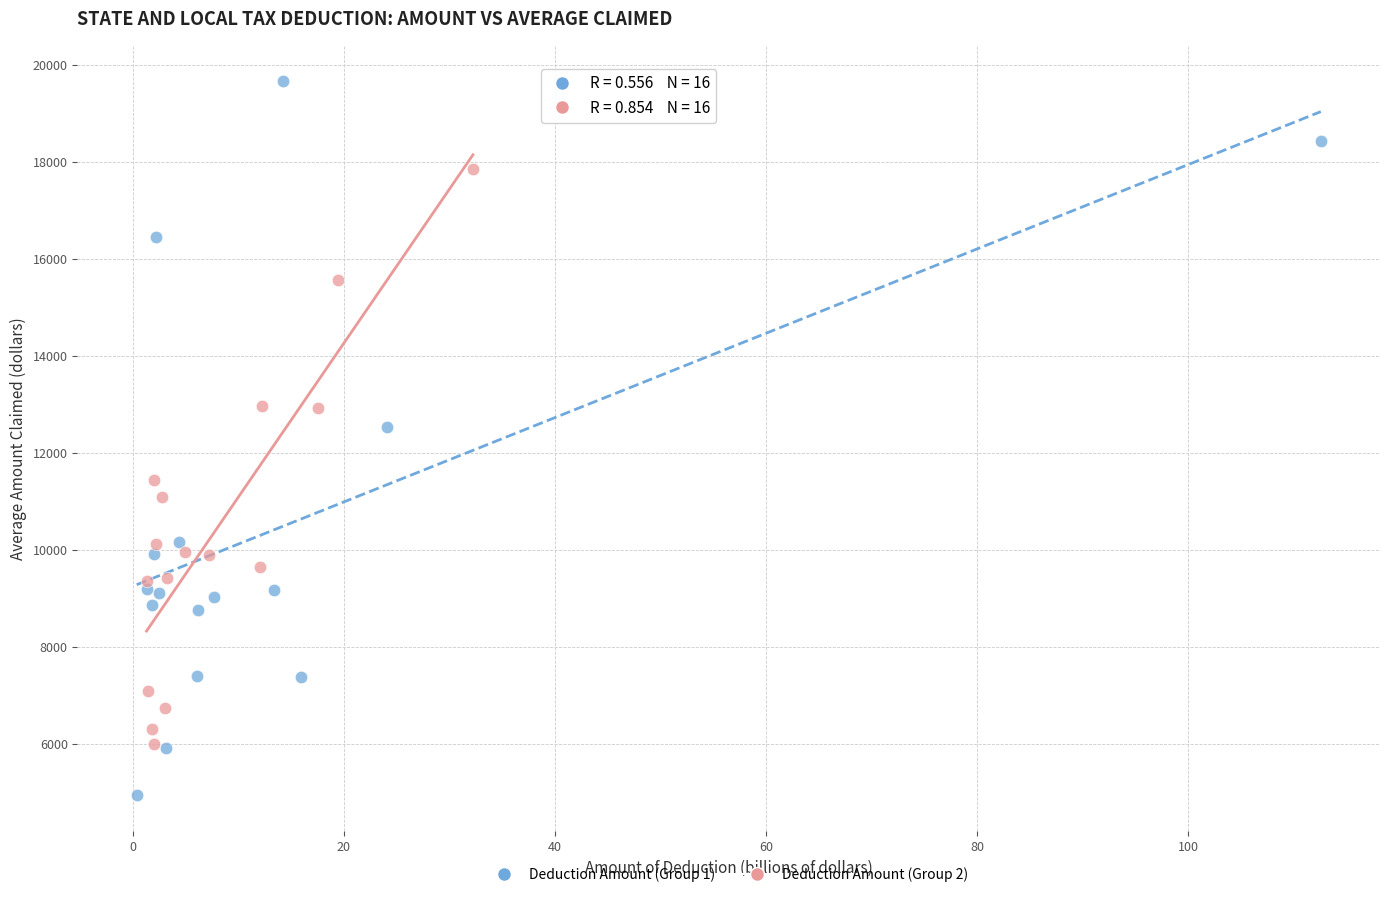

Which series contains the lowest Y value?

Deduction Amount (Group 1)